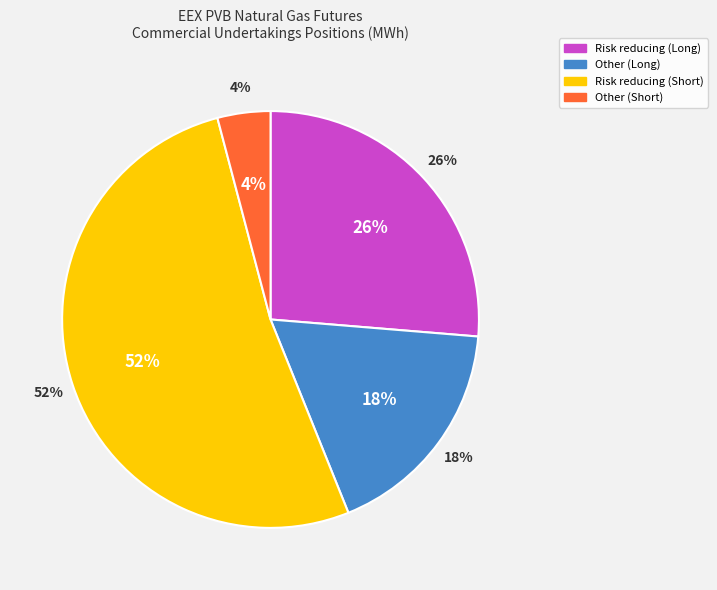

Is it true that Risk reducing (Short) is 59% of the pie?

False